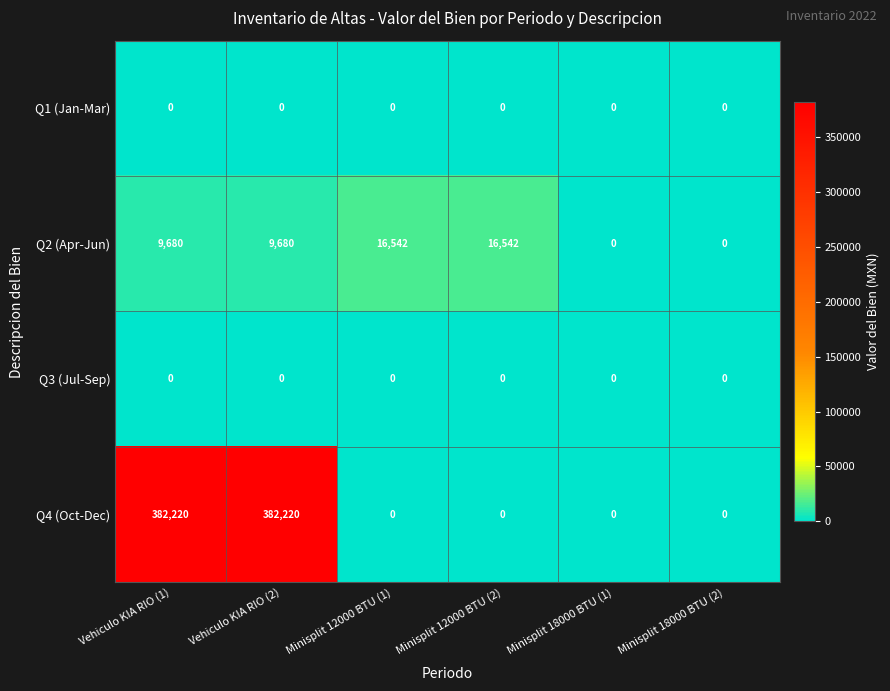

Which series has the largest total across all categories?

Q4 (Oct-Dec)